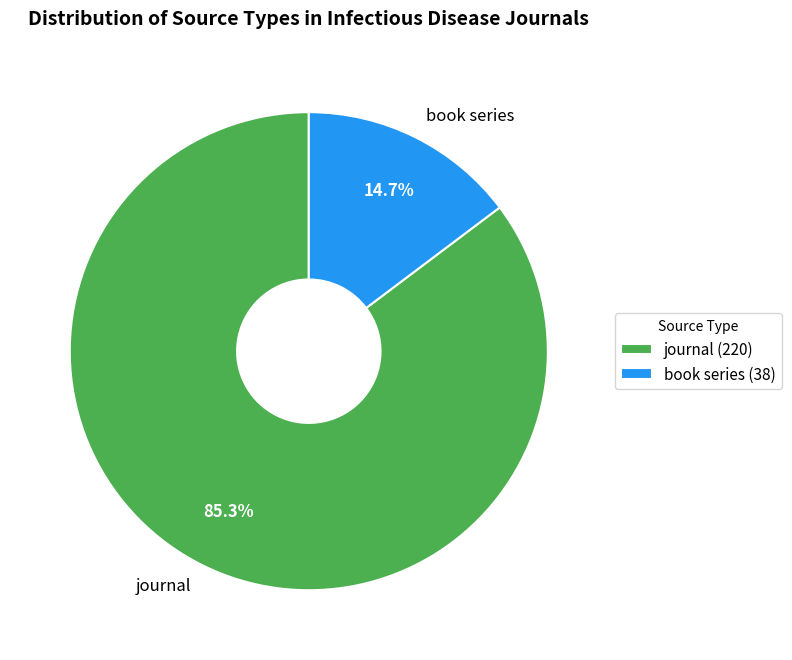

Count the number of slices in the pie.

2